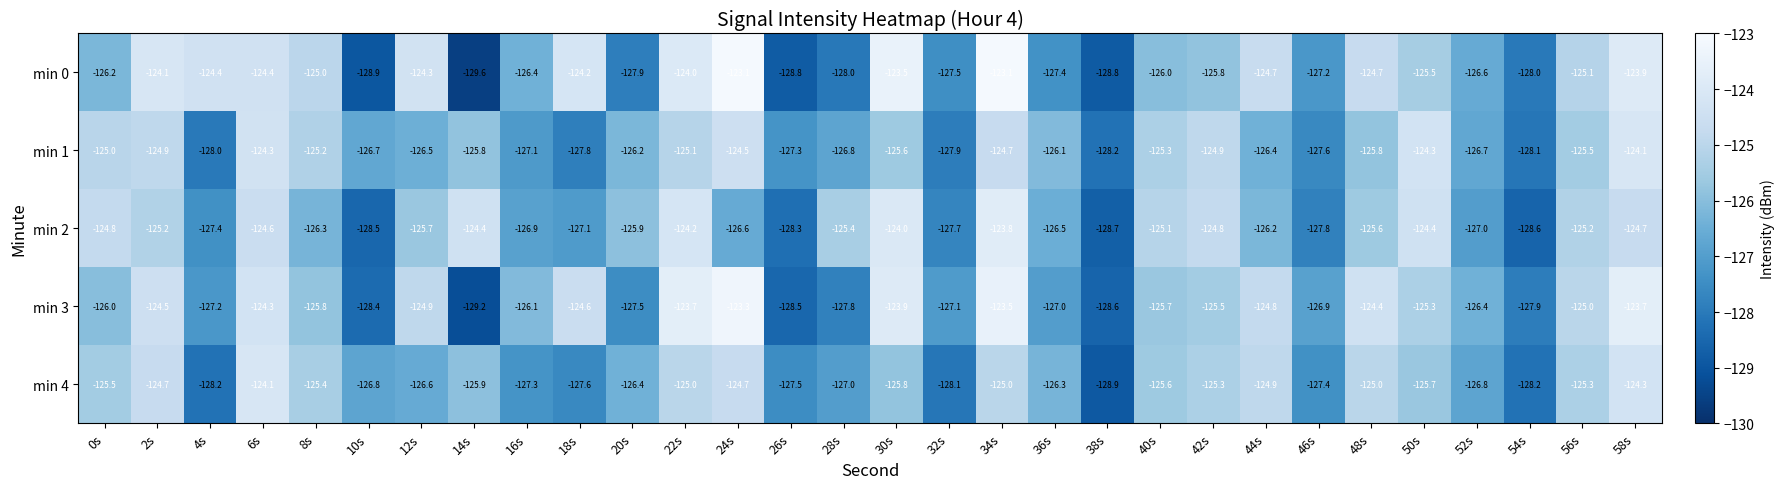

At 52s, list the series in order from largest to smallest.

min 3, min 0, min 1, min 4, min 2